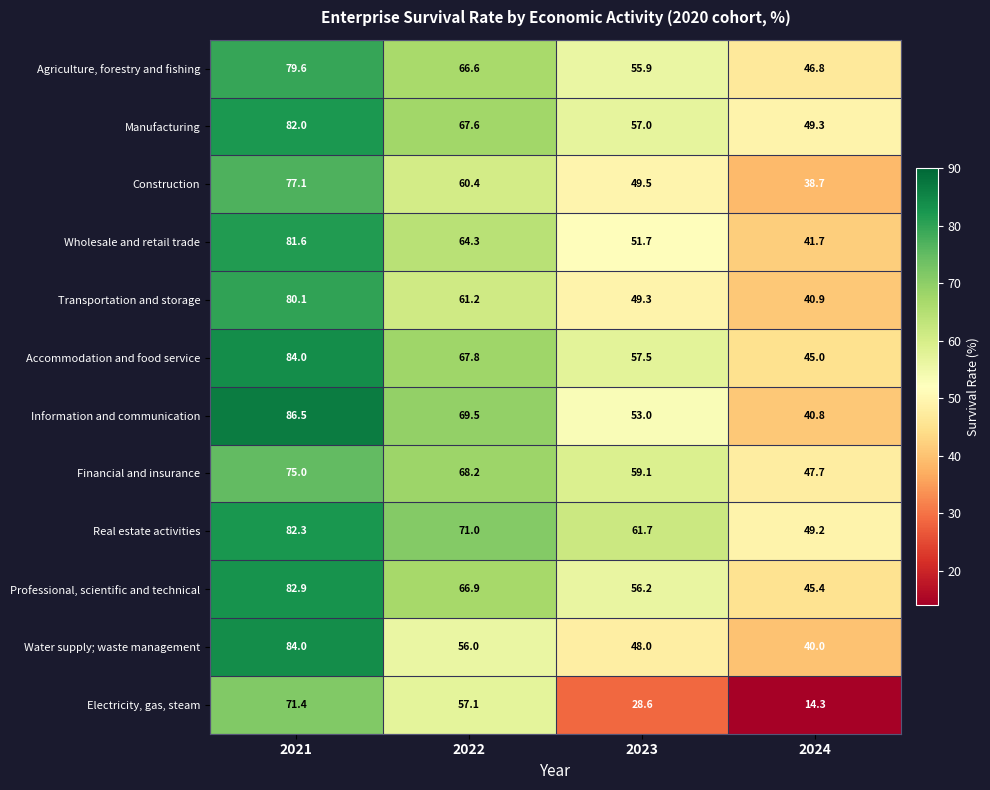

Which series has the largest range (max minus min)?

Electricity, gas, steam